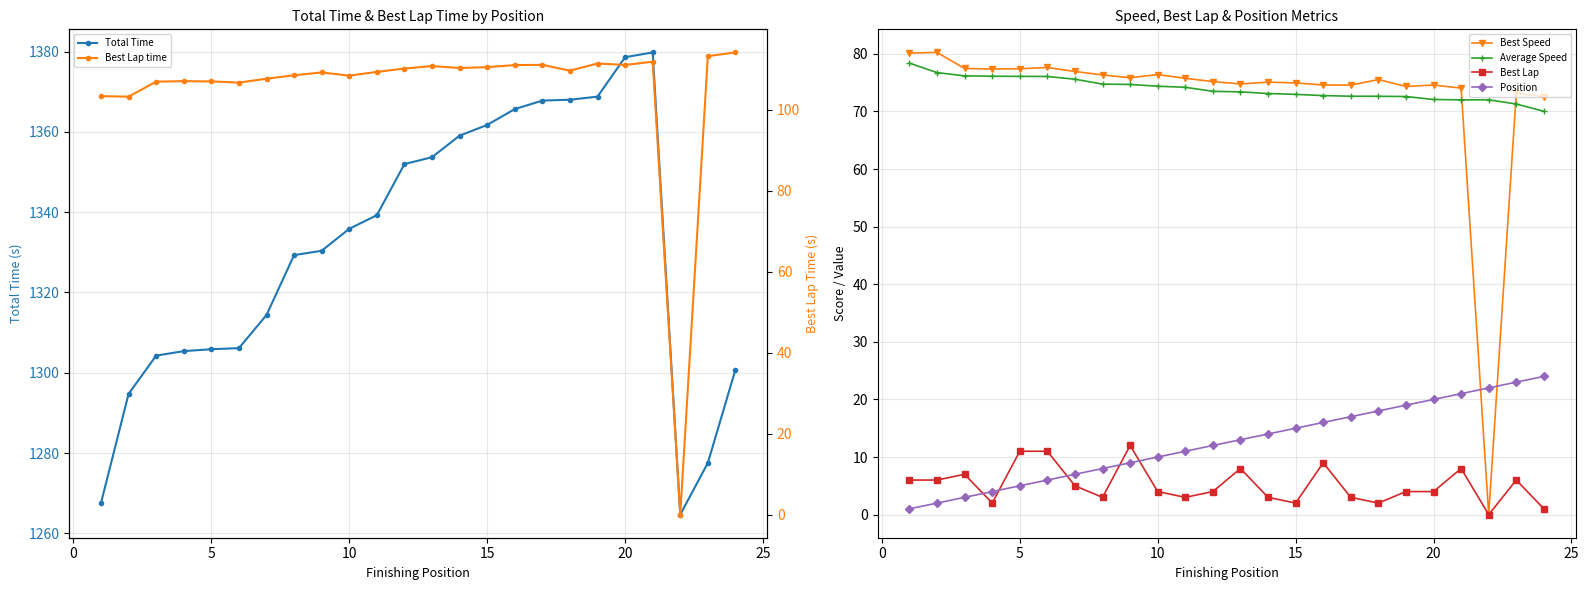

How many lines are shown in the chart?

6